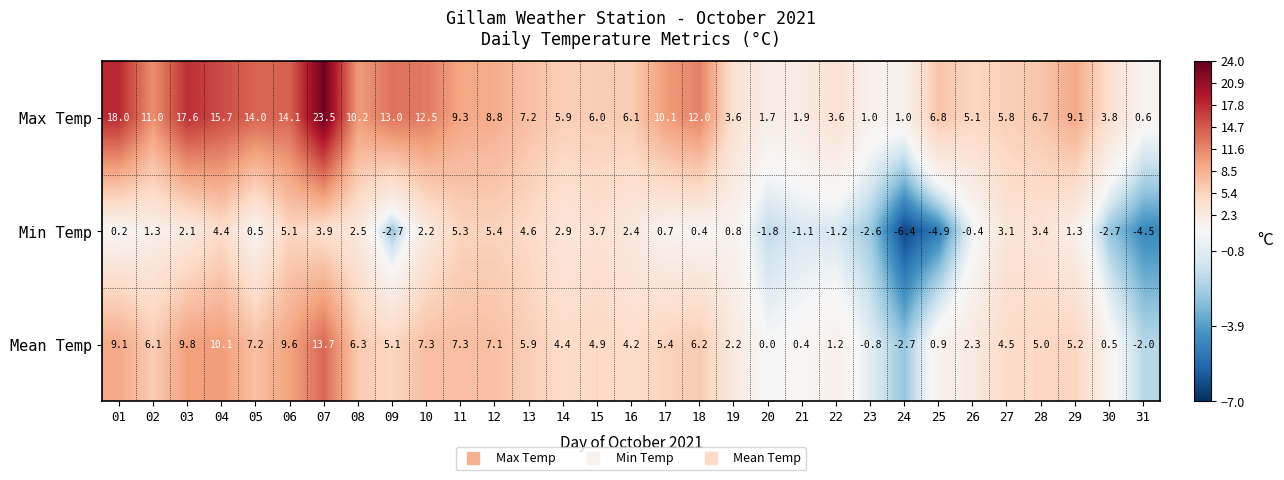

Which series has the largest total across all categories?

Max Temp